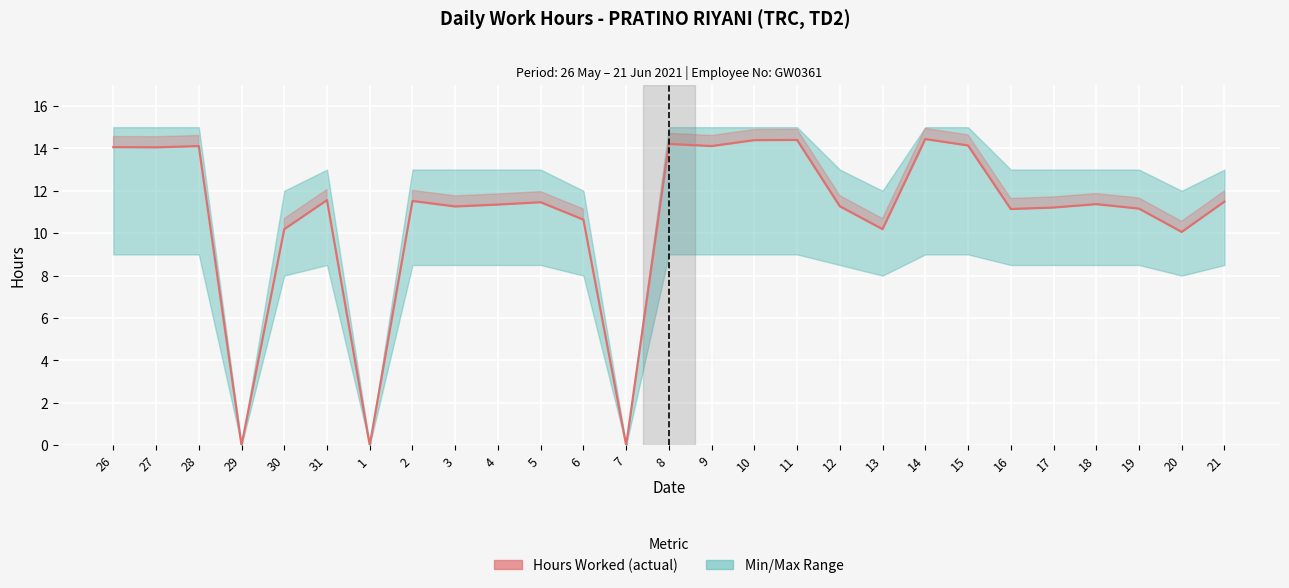

List the labels in order of value, largest first.

14, 11, 10, 8, 15, 28, 9, 26, 27, 31, 2, 21, 5, 18, 4, 12, 3, 17, 19, 16, 6, 30, 13, 20, 29, 1, 7